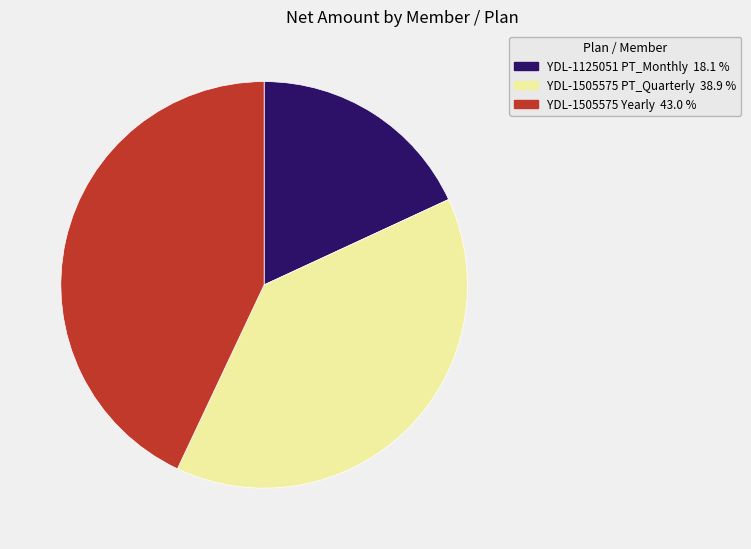

Which slice is the largest?

YDL-1505575 Yearly